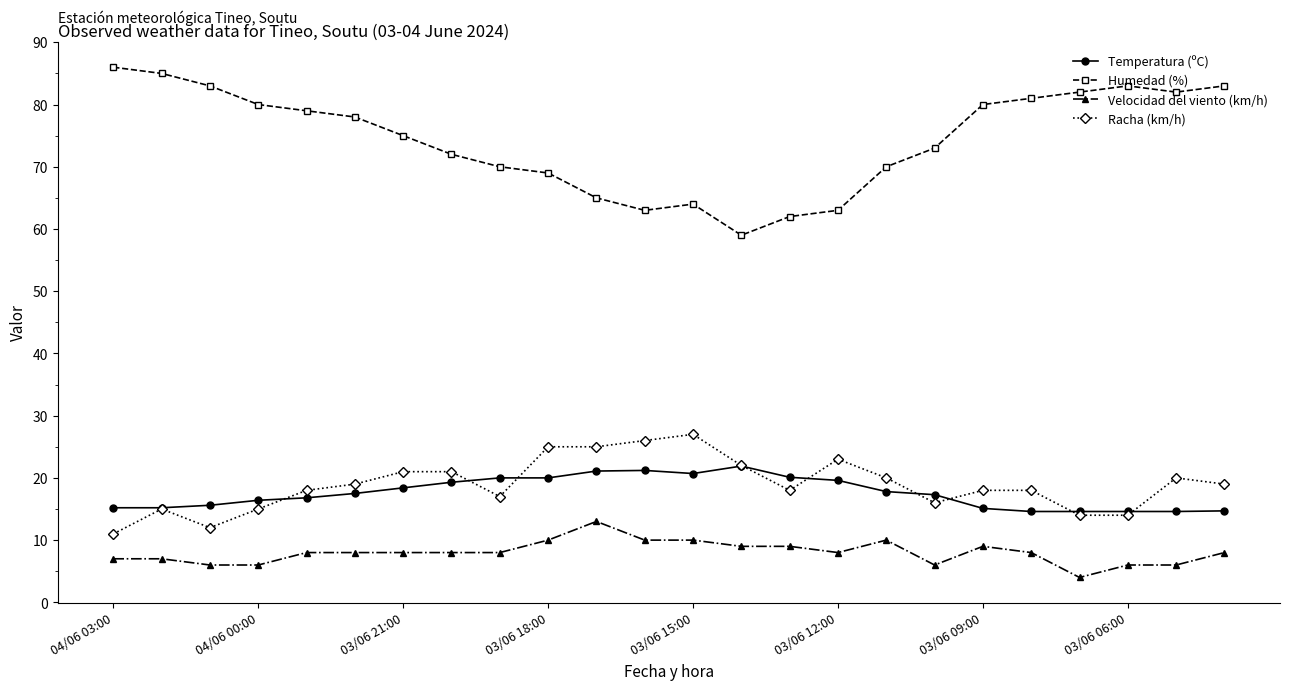

What is the value of the Racha (km/h) point at the 16th from the left?

23.0